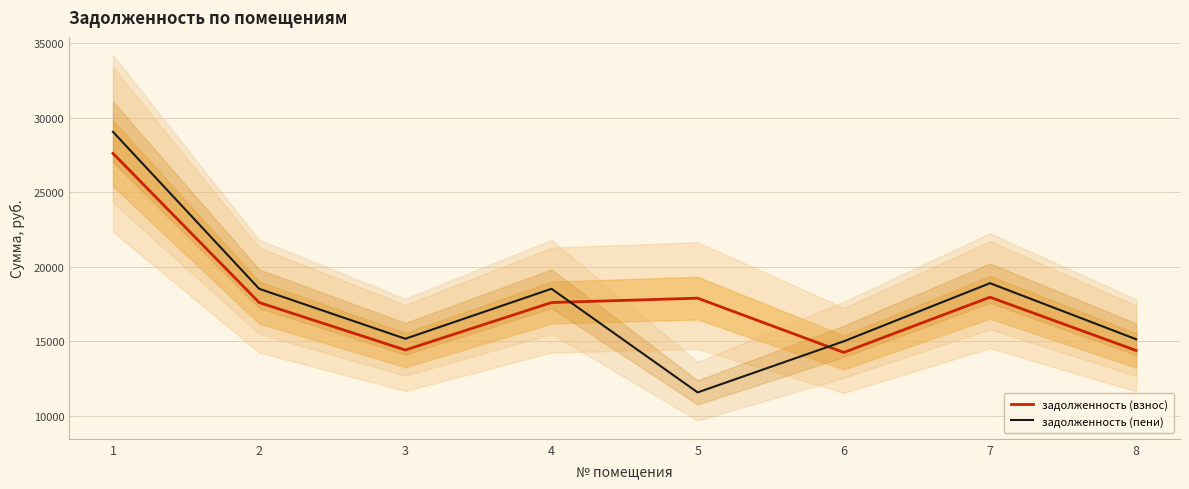

Reading right to left, transcribe all the data shown in this chart.

задолженность (взнос): 14390.4	17963.6	14260.4	17898.7	17606.3	14422.9	17606.3	27611.4
задолженность (пени): 15143.9	18904.3	15007.2	11578.8	18528.2	15178.2	18528.2	29057.2